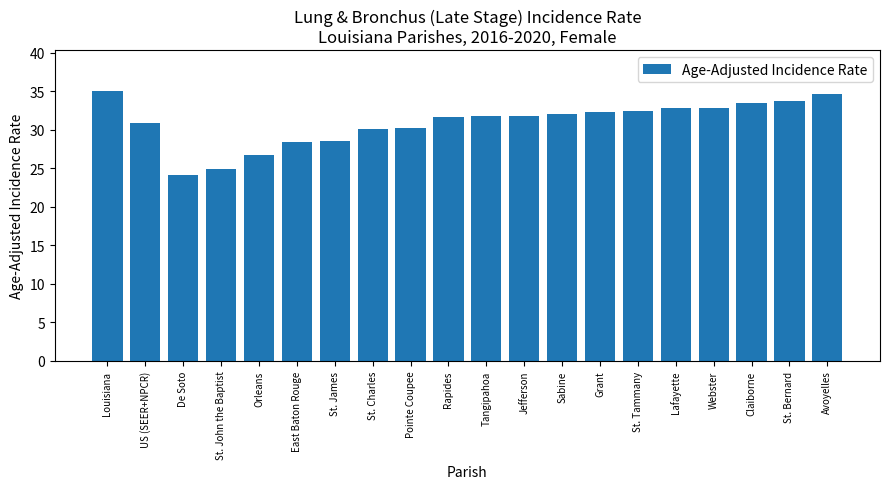

What is the sum of the values at Louisiana and Pointe Coupee?

65.3